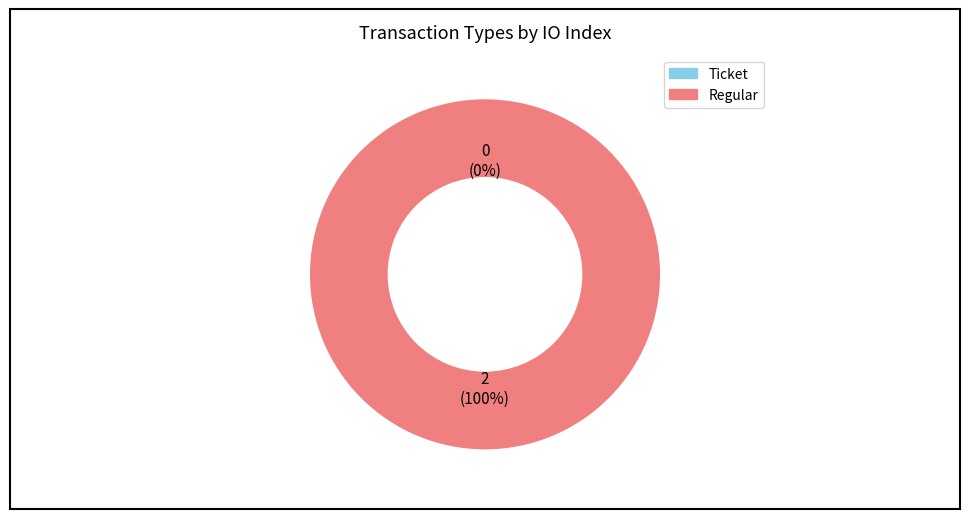

Which category has the biggest portion of the pie?

Regular